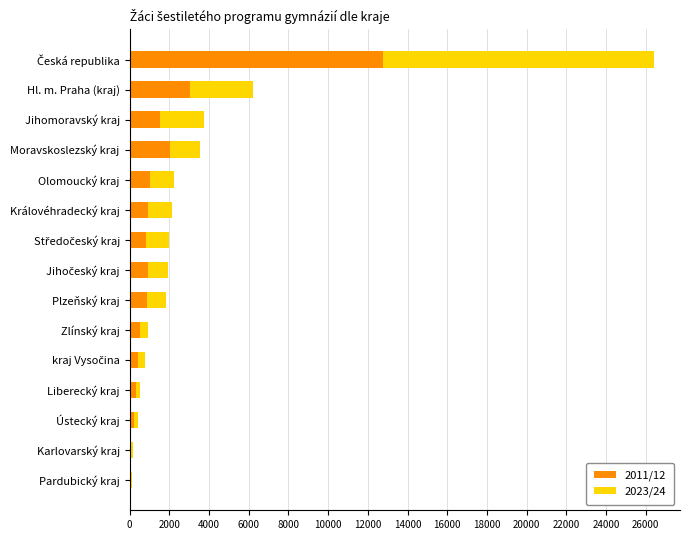

The 2011/12 series shows 949 at Královéhradecký kraj. True or false?

True